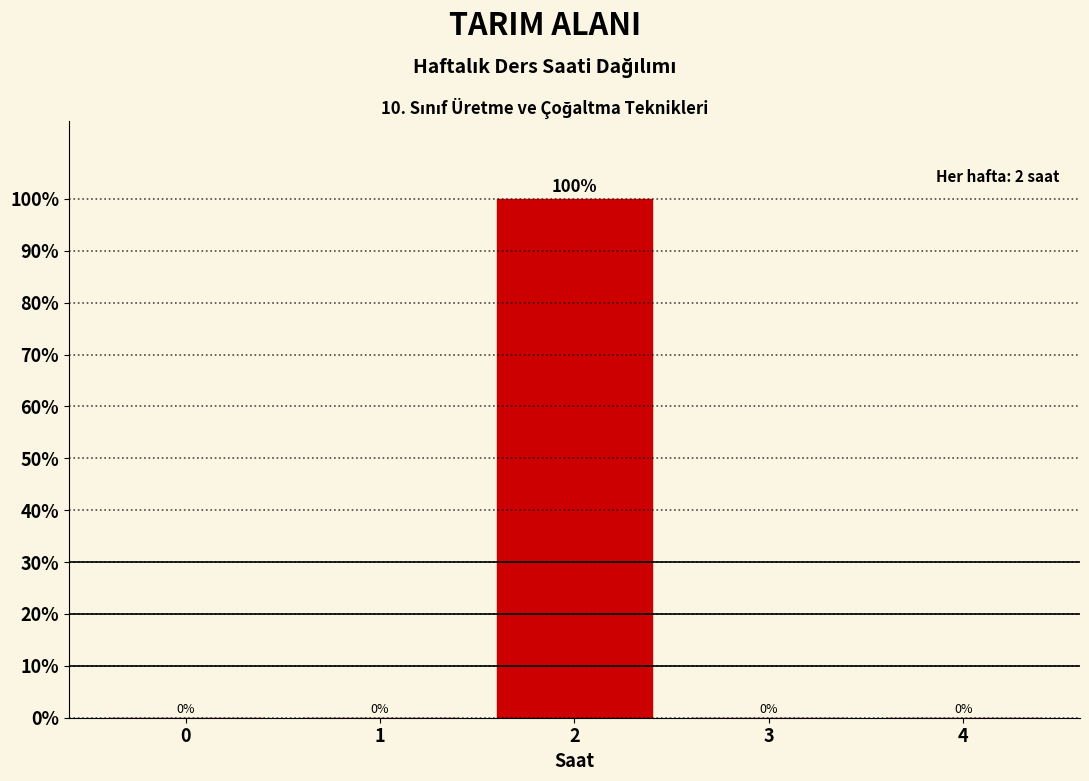

What is the sum of all values?

100